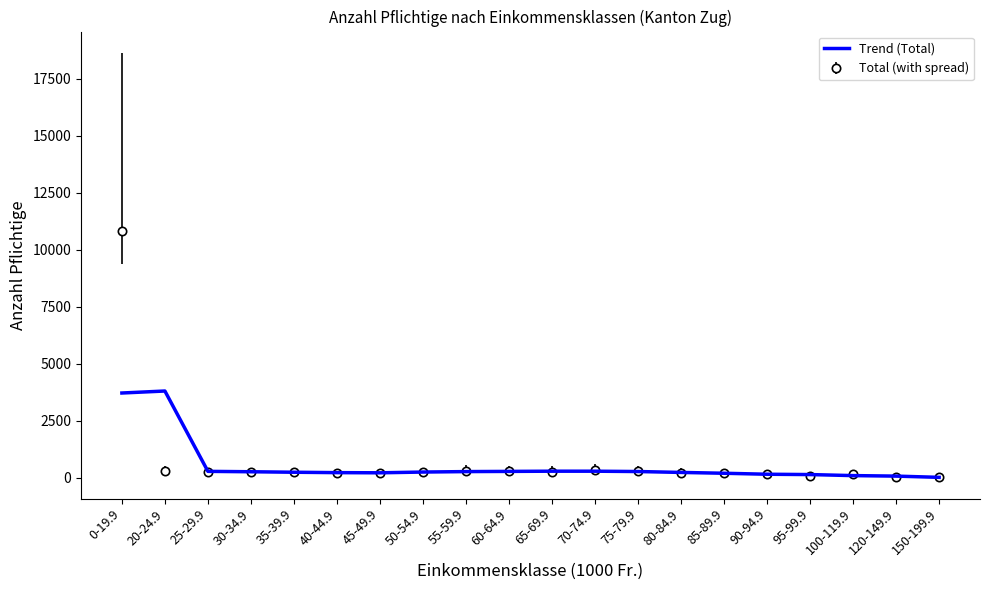

What is the highest value of the Total (with spread) series?

10850.0